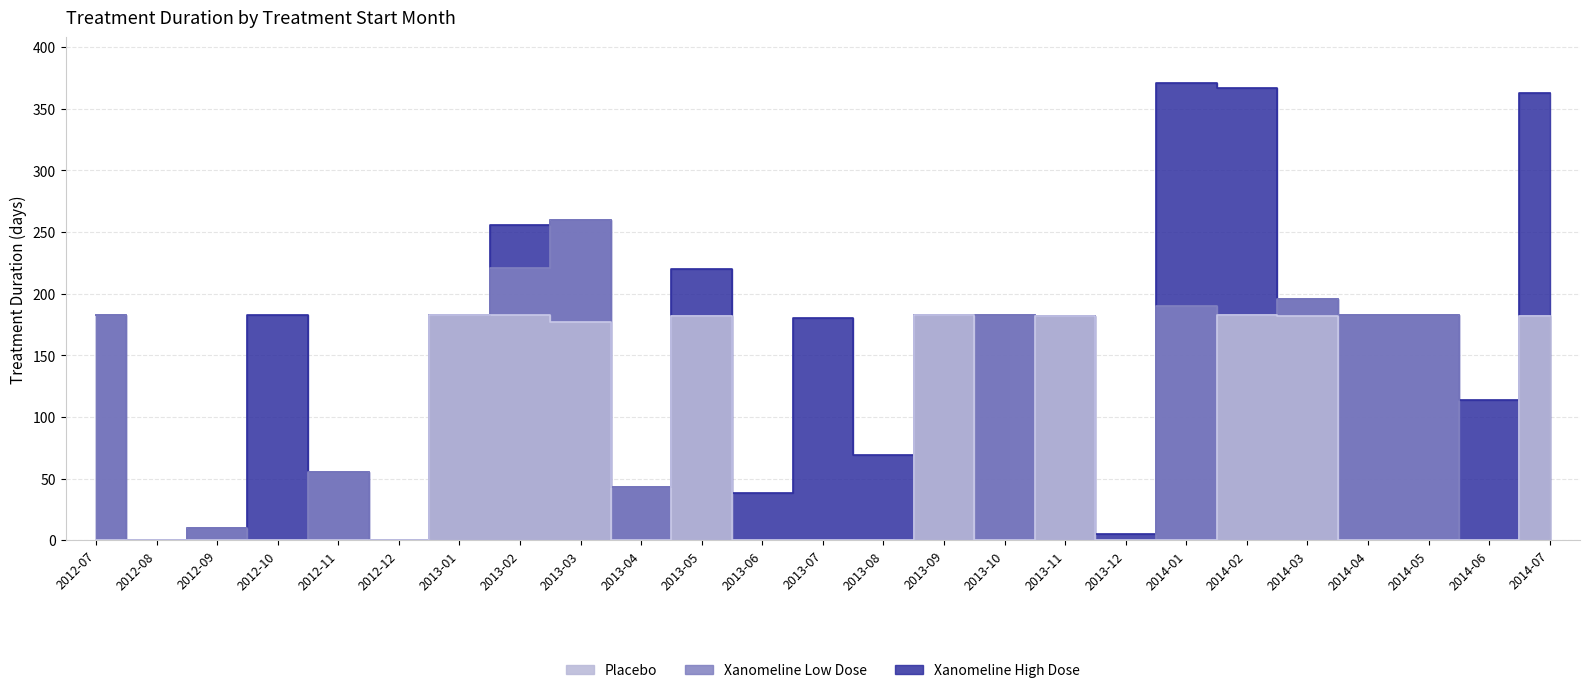

What position from the right is 2013-05?

15